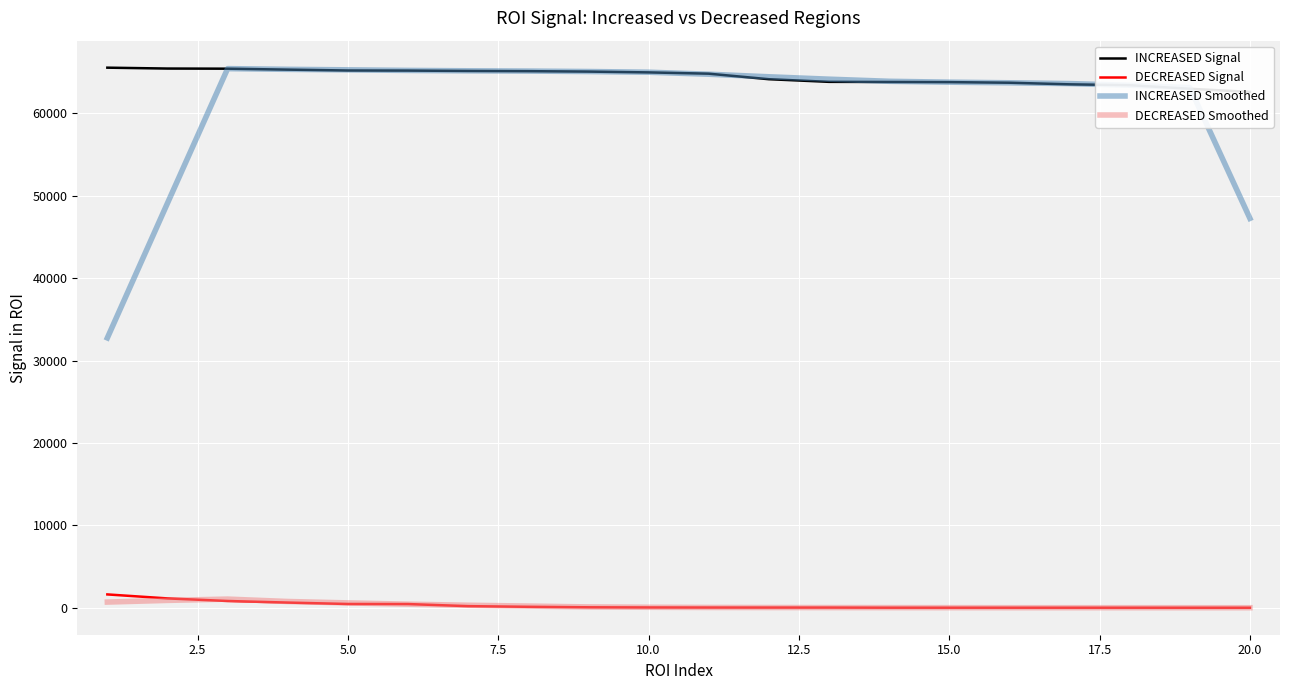

True or false: DECREASED Signal and INCREASED Smoothed cross at least once.

False